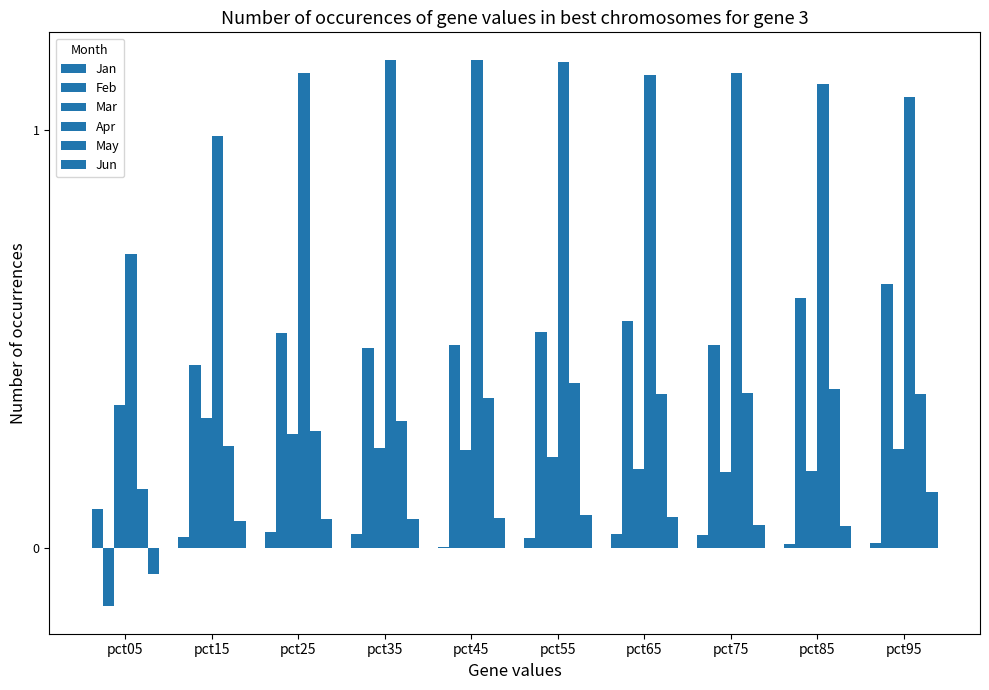

Does the chart contain stacked bars?

No